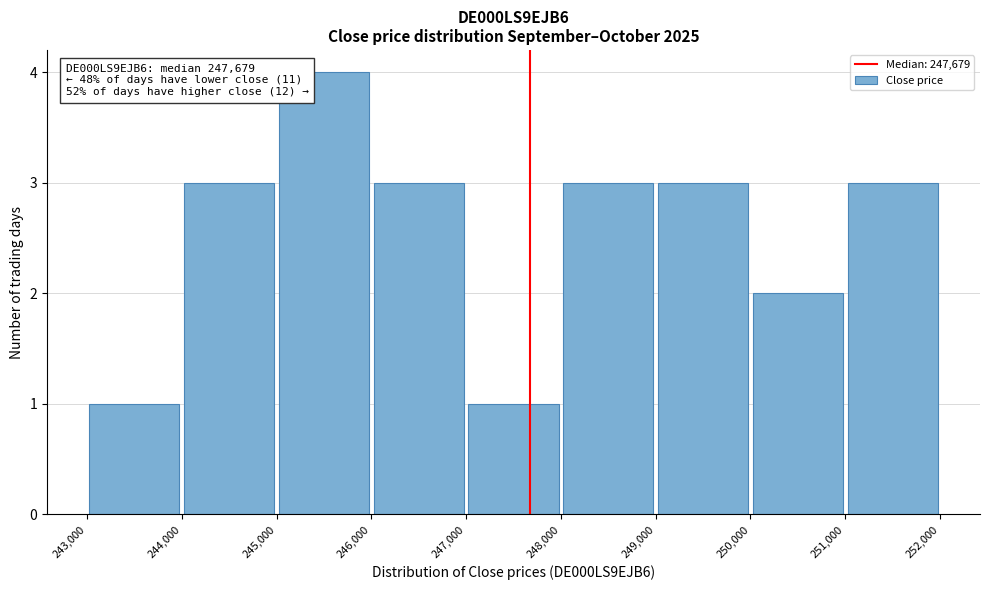

Which range on the x-axis has the tallest bar?

245,000 to 246,000